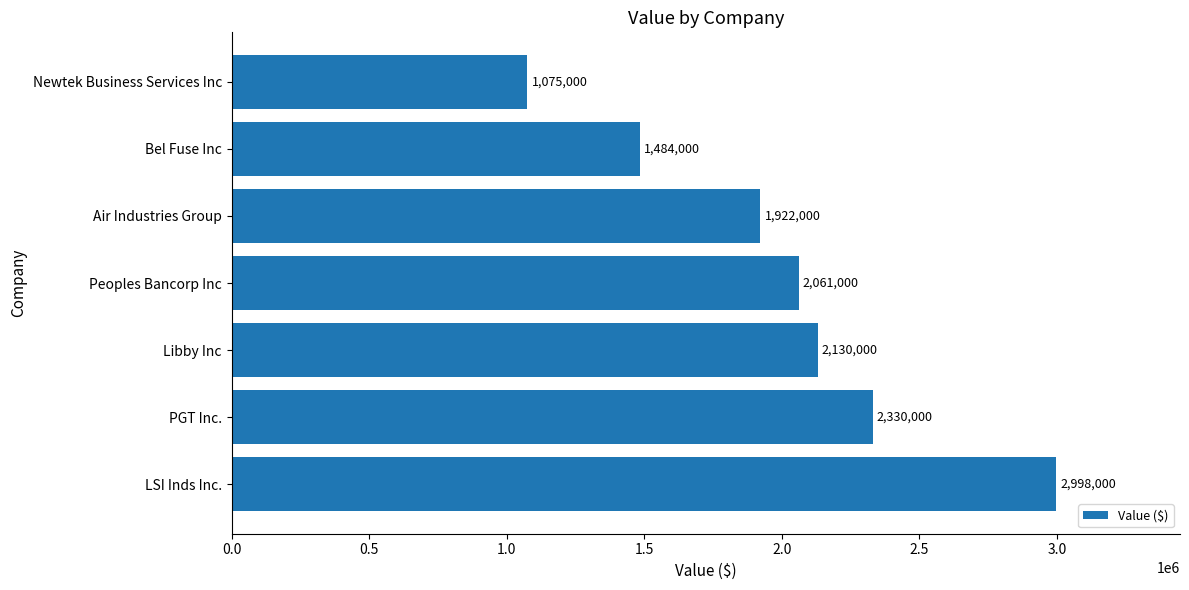

How many categories are shown in the chart?

7